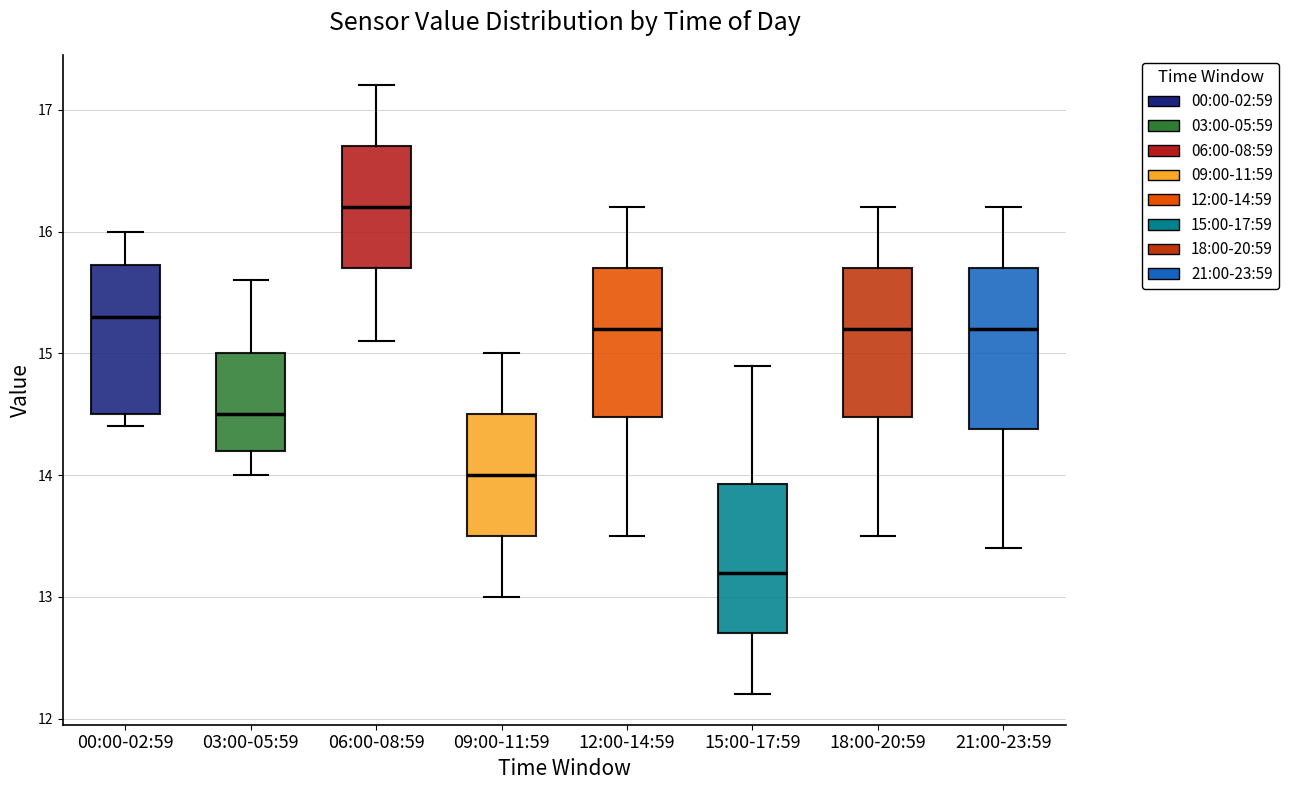

Reading left to right, transcribe this box plot: for each box, give where its median line is, the range the box spans, and where its two whiskers end, as read against the y-axis. The values are not printed on the chart, so give them approximately, as read against the axis.

00:00-02:59: median 15.3, box 14.5 to 15.7, whiskers 14.4 to 16.0
03:00-05:59: median 14.5, box 14.2 to 15.0, whiskers 14.0 to 15.6
06:00-08:59: median 16.2, box 15.7 to 16.7, whiskers 15.1 to 17.2
09:00-11:59: median 14.0, box 13.5 to 14.5, whiskers 13.0 to 15.0
12:00-14:59: median 15.2, box 14.5 to 15.7, whiskers 13.5 to 16.2
15:00-17:59: median 13.2, box 12.7 to 13.9, whiskers 12.2 to 14.9
18:00-20:59: median 15.2, box 14.5 to 15.7, whiskers 13.5 to 16.2
21:00-23:59: median 15.2, box 14.4 to 15.7, whiskers 13.4 to 16.2